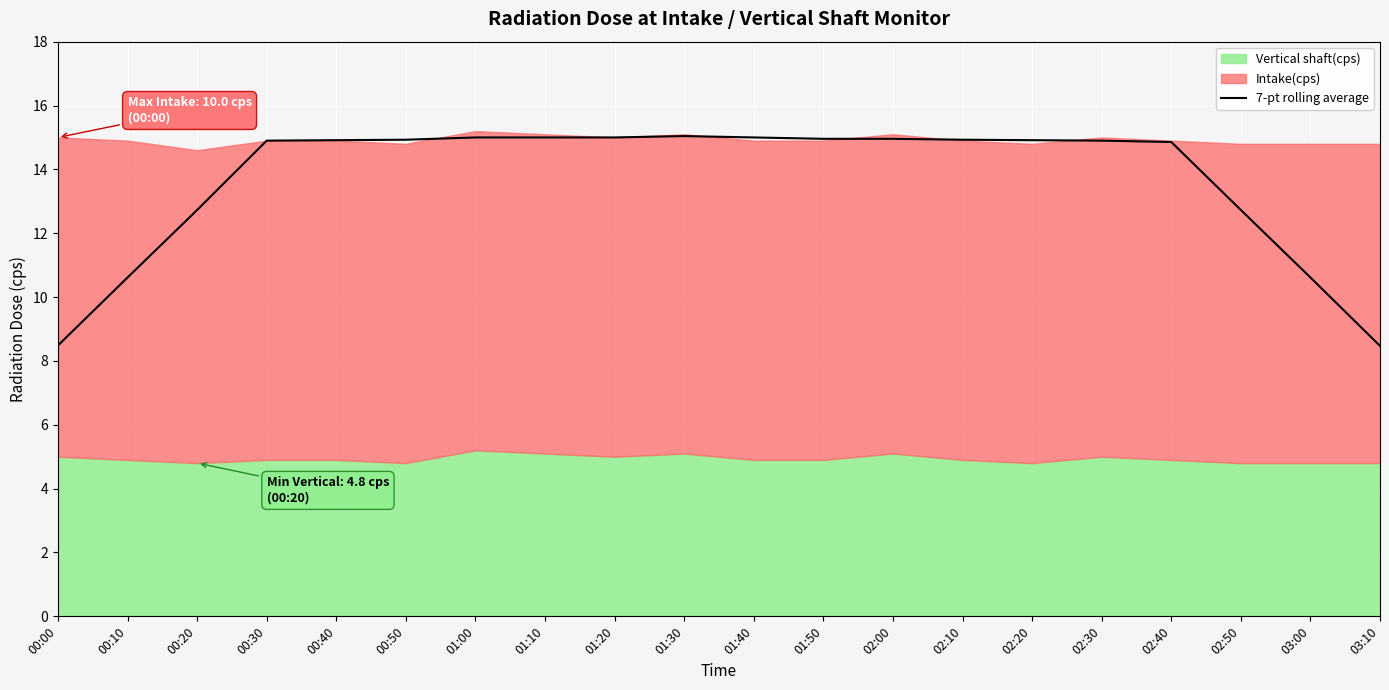

At which label is the value closest to 11?

00:10